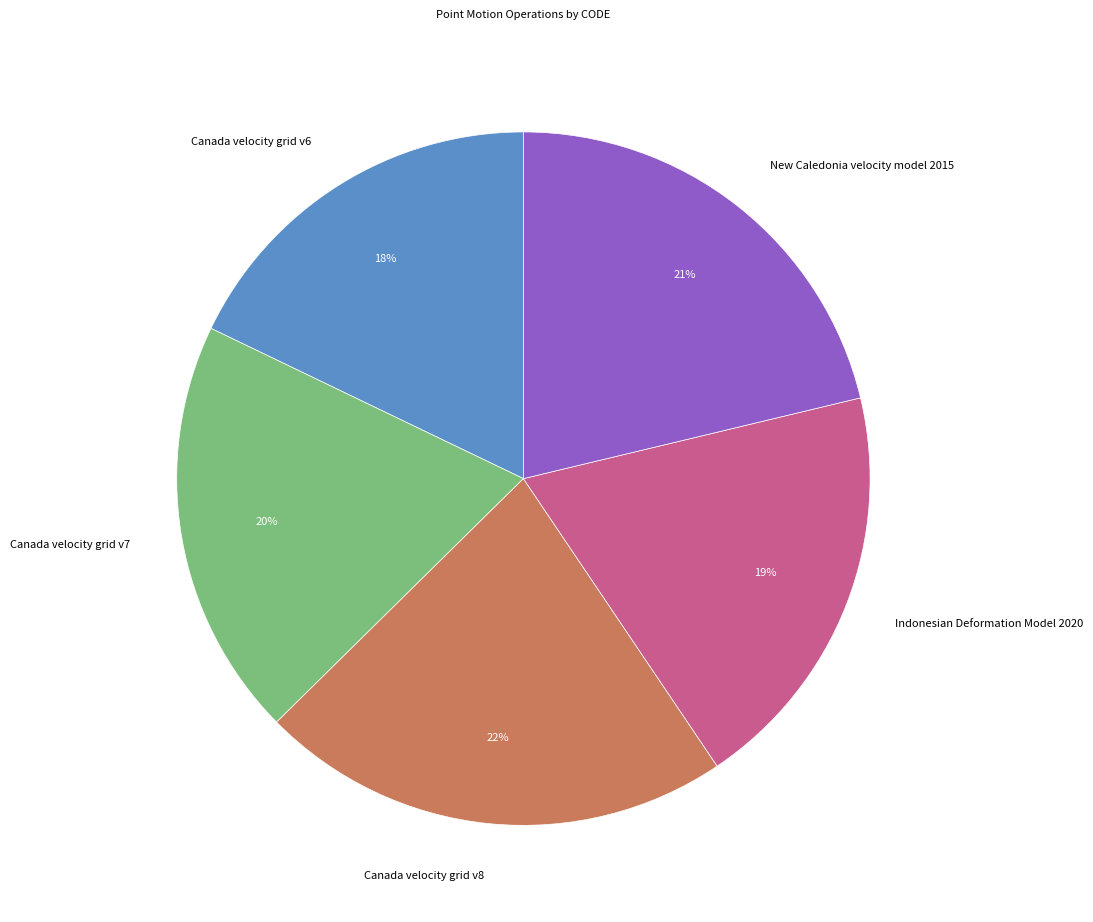

Is Canada velocity grid v7 the majority of the pie?

No